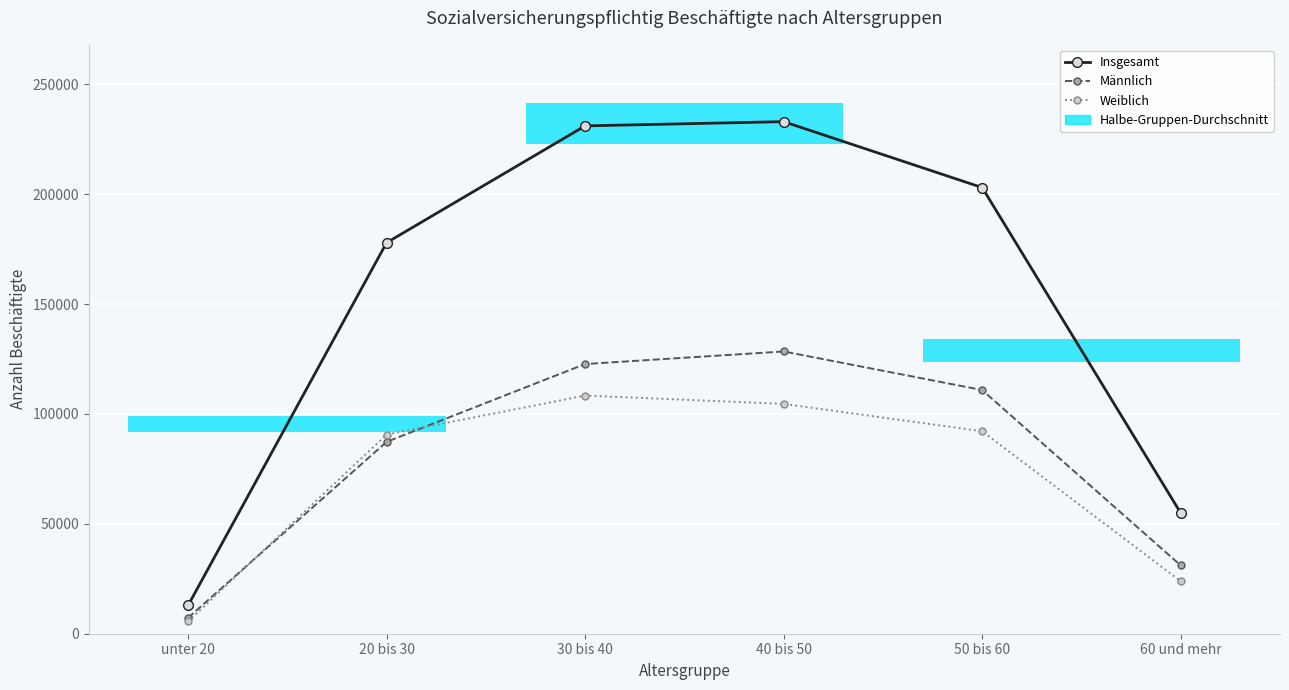

What is the value of the Weiblich bar at the 3rd from the left?

108351